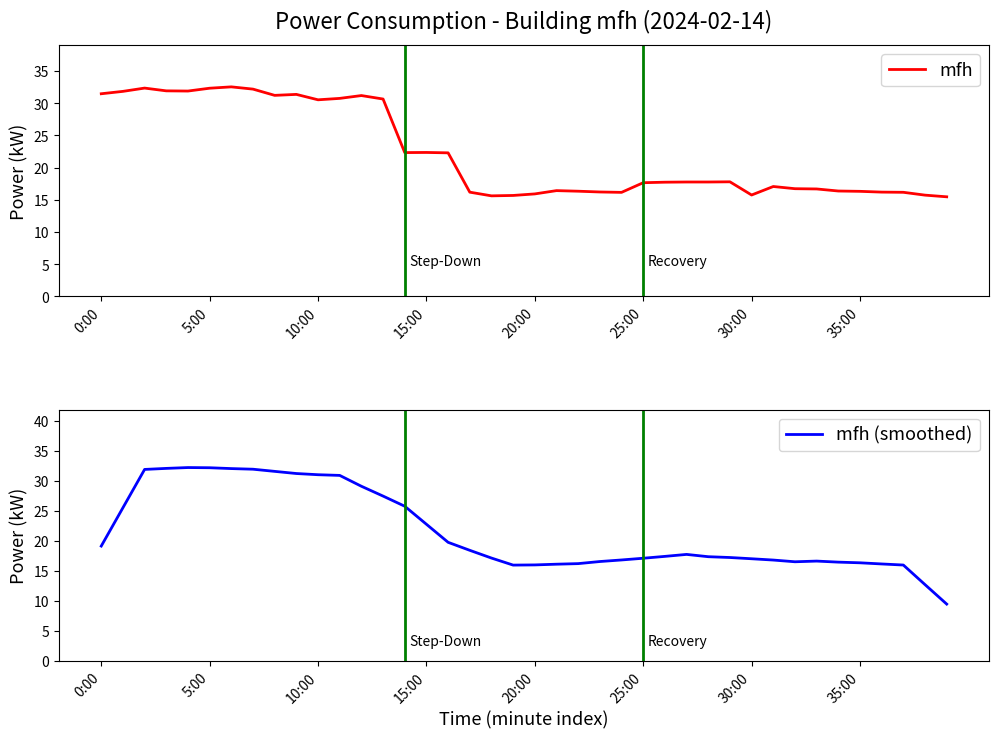

What is the spread (max minus min) of values at 33?

0.1